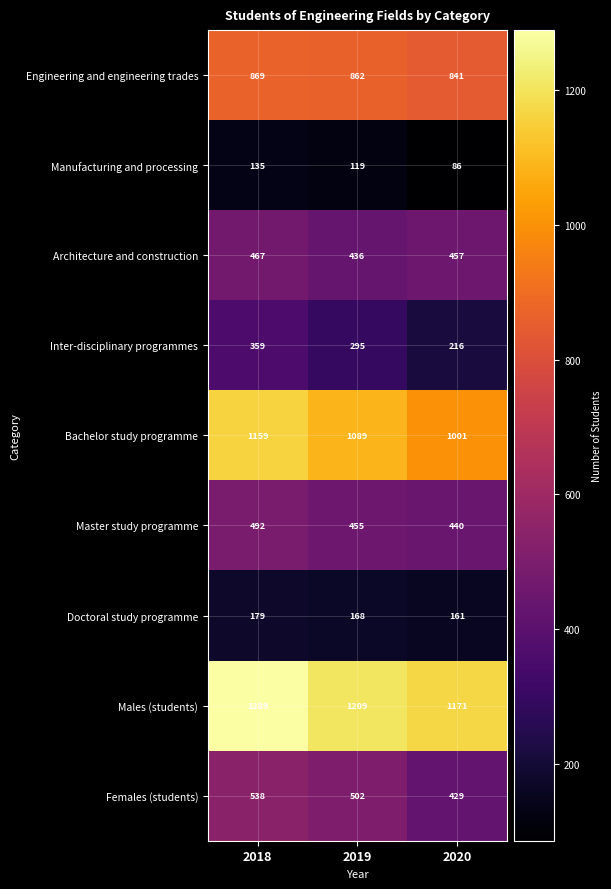

Between 2018 and 2019, which series saw the biggest shift?

Males (students)